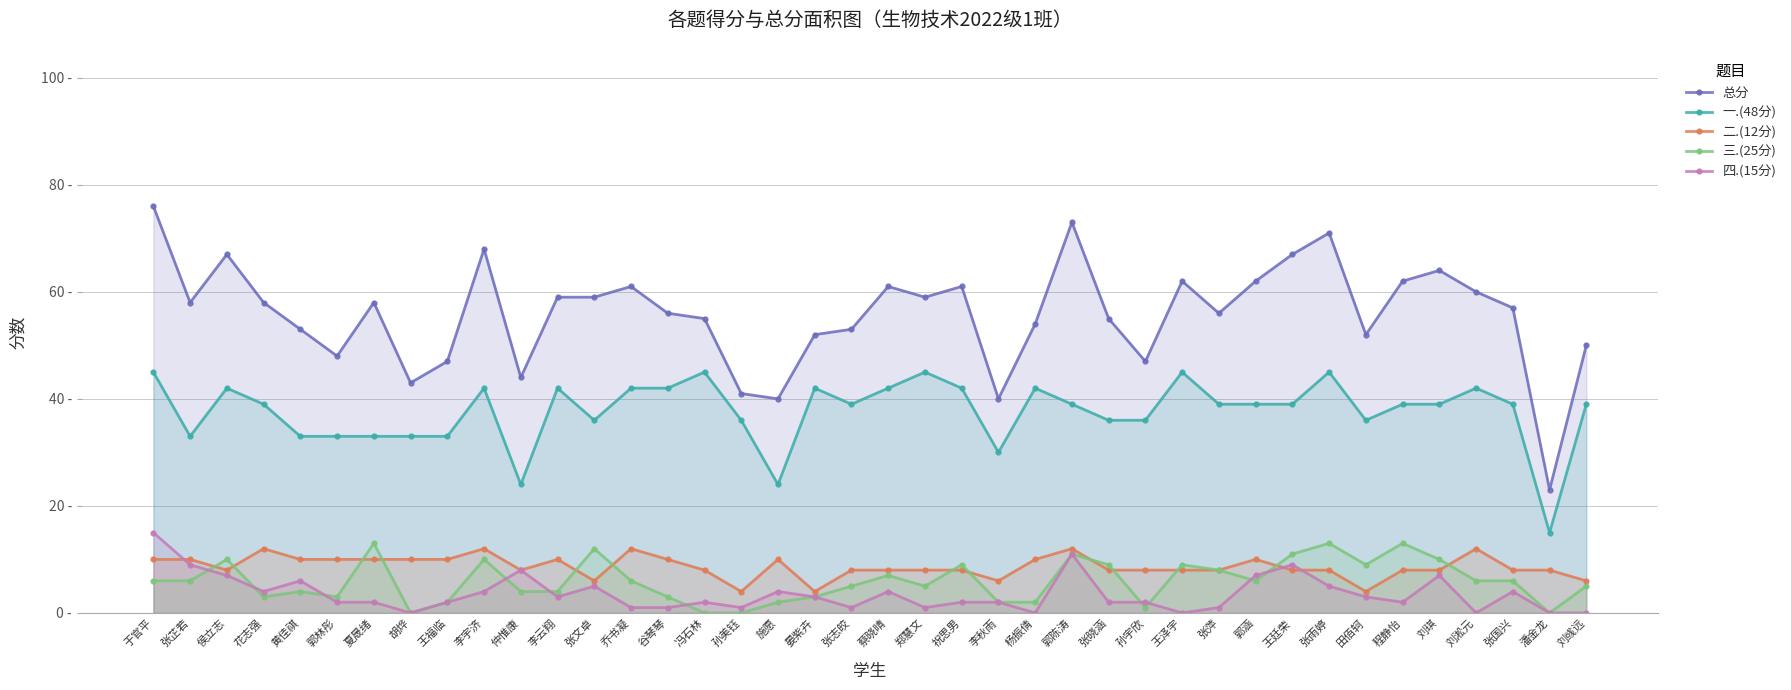

What is the average value of the 总分 series?

56